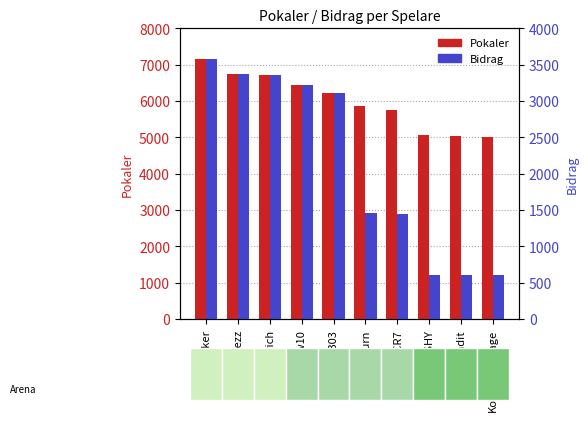

Reading left to right, list all the values displayed in this chart.

Pokaler: 7151	6749	6730	6431	6229	5858	5761	5059	5036	5012
Bidrag: 3575	3374	3365	3215	3114	1464	1440	607	604	601